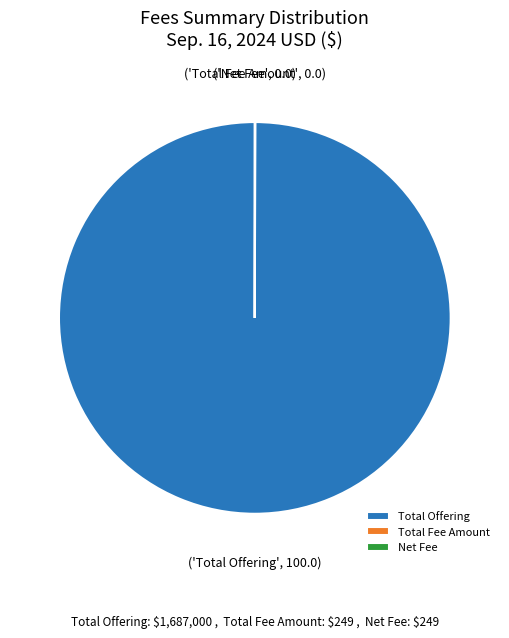

Does any single category account for the majority?

Yes